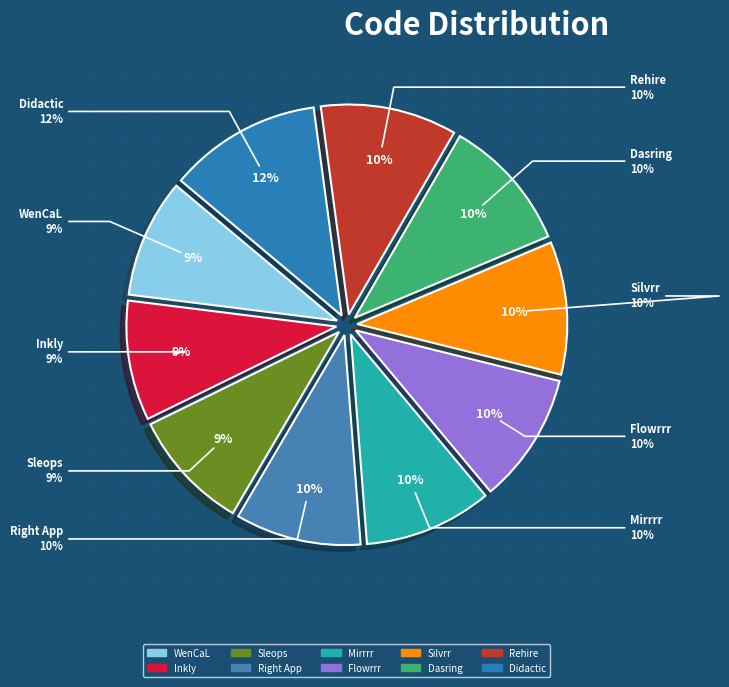

Does Silvrr represent more than half of the total?

No